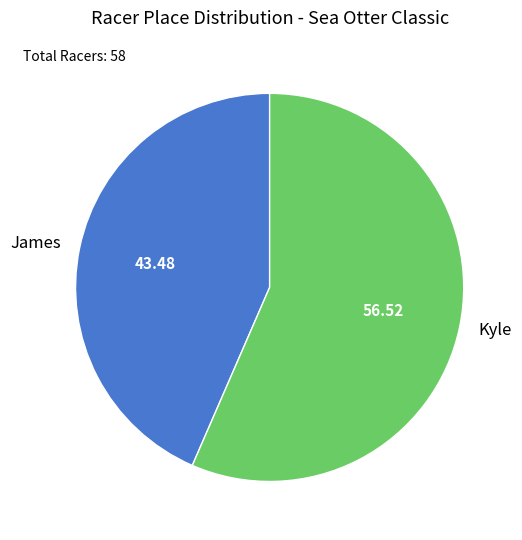

Which category has the biggest portion of the pie?

Kyle